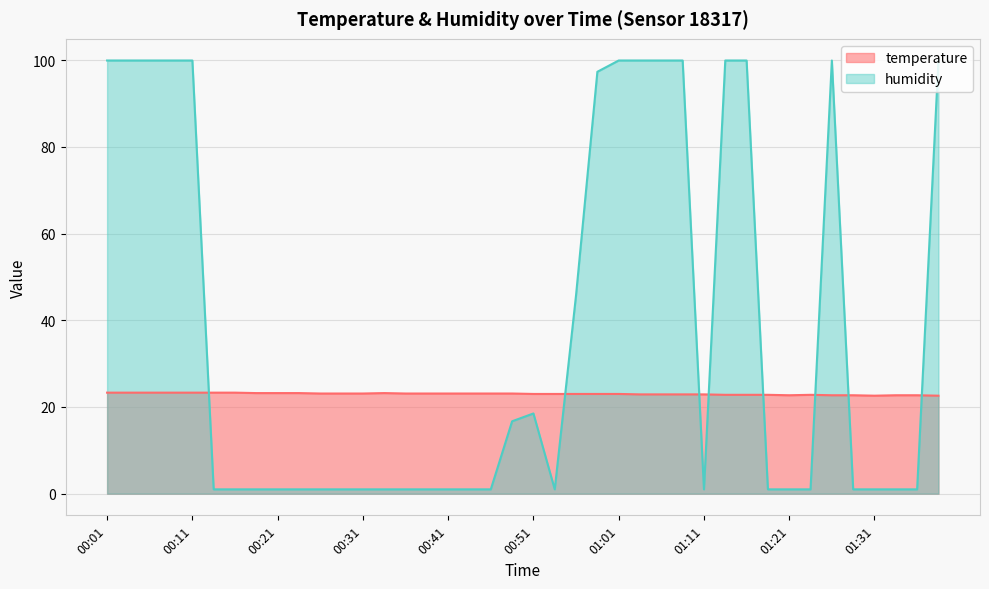

True or false: humidity has more than 2 interior local peaks.

False